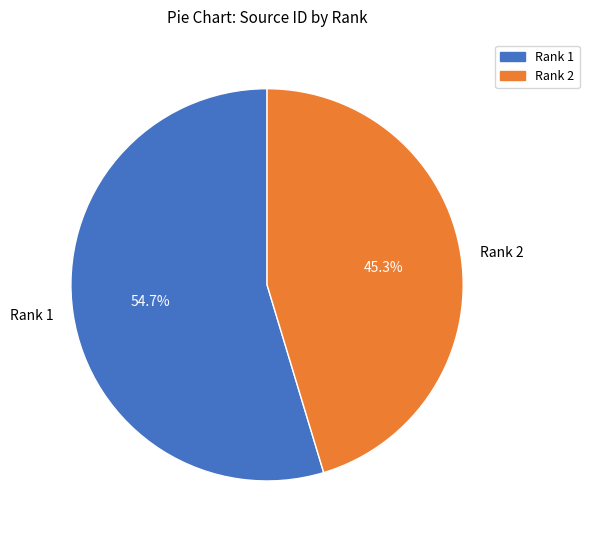

Rank the categories by value from lowest to highest.

Rank 2, Rank 1